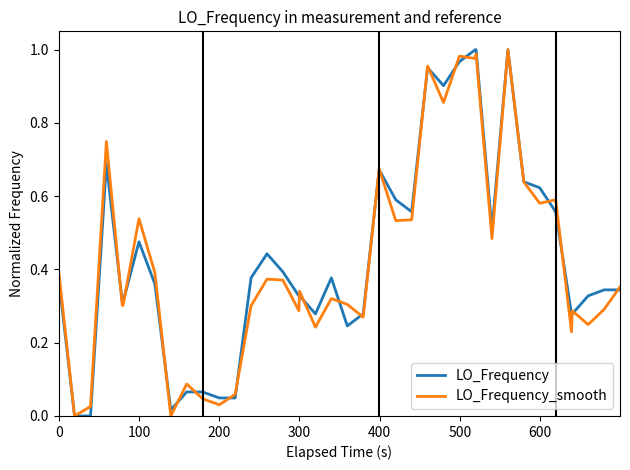

How many interior local valleys does the LO_Frequency series have?

6